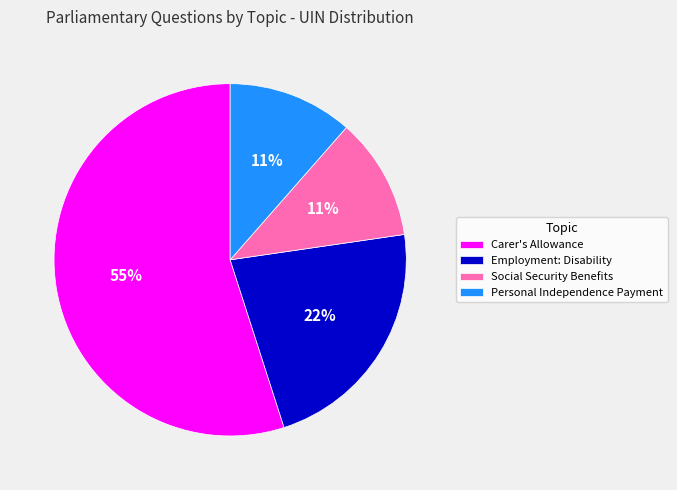

What percentage is the Social Security Benefits slice, to the nearest percent?

11%